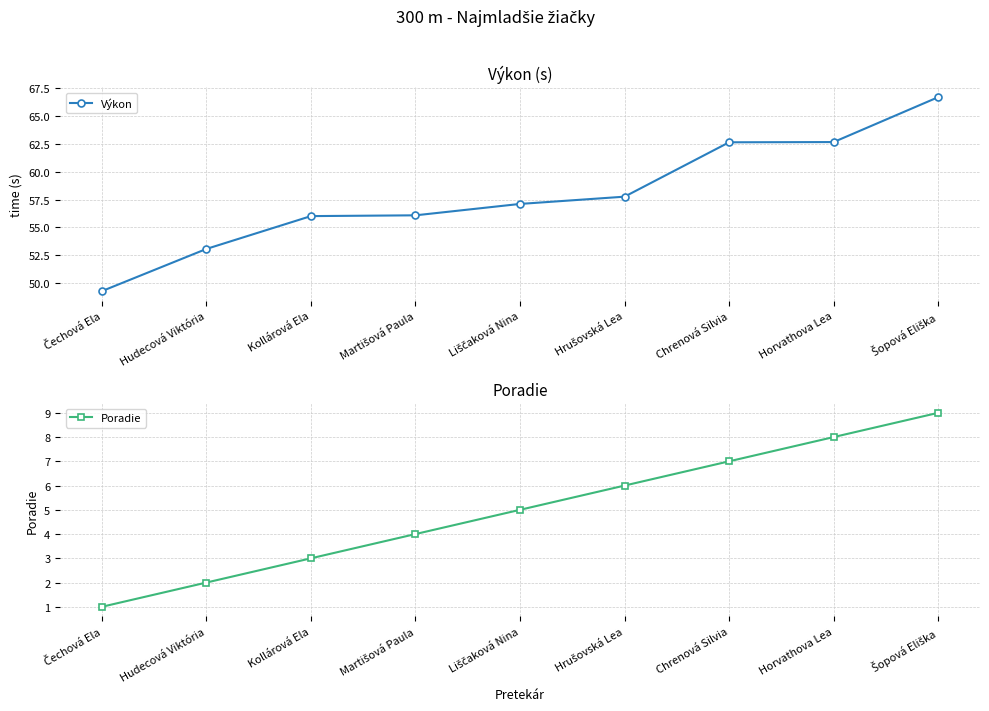

What is the difference between the maximum and minimum values in the Výkon series?

17.4